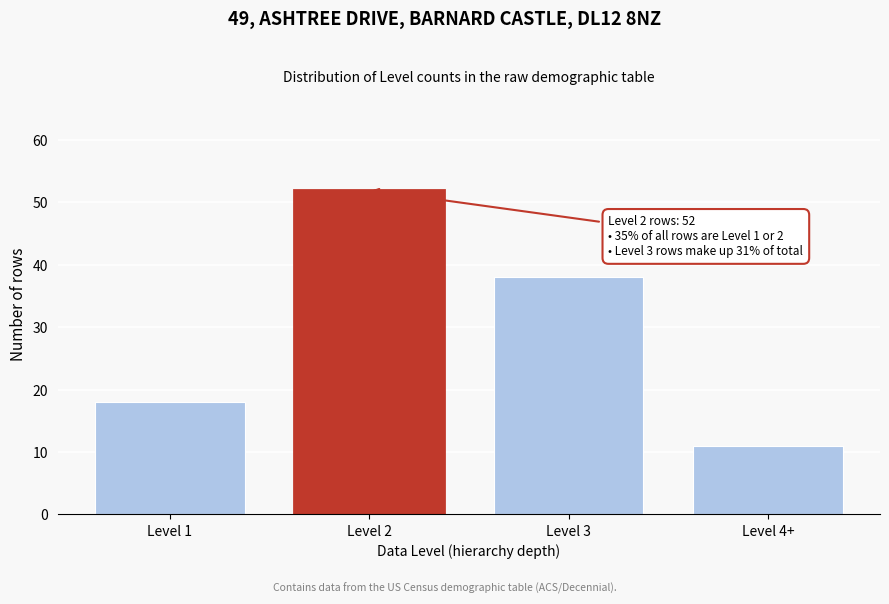

Reading left to right, transcribe all the data shown in this chart.

18	52	38	11